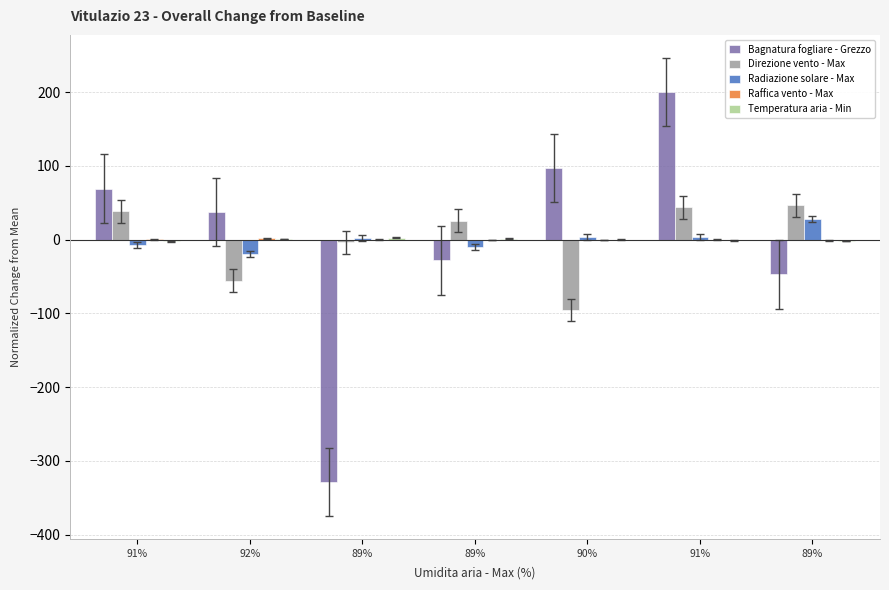

How many groups of bars are there?

7